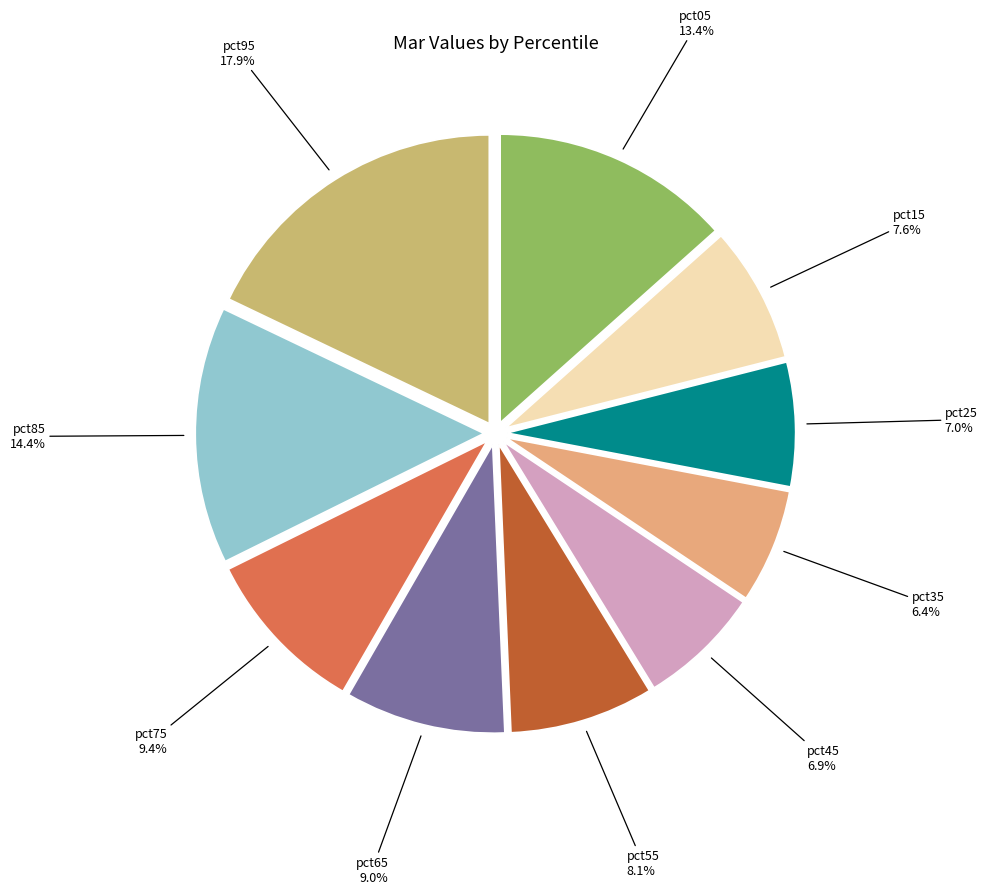

What percentage is the pct95 slice, to the nearest percent?

18%